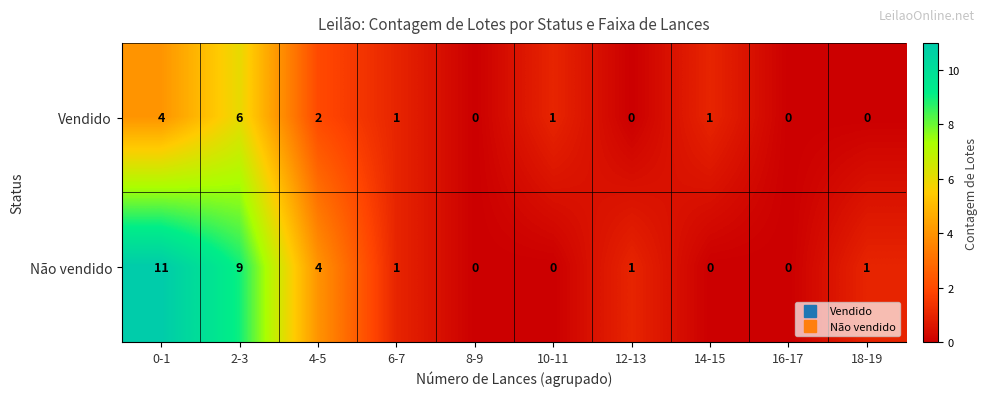

Which series has the widest spread of values?

Não vendido